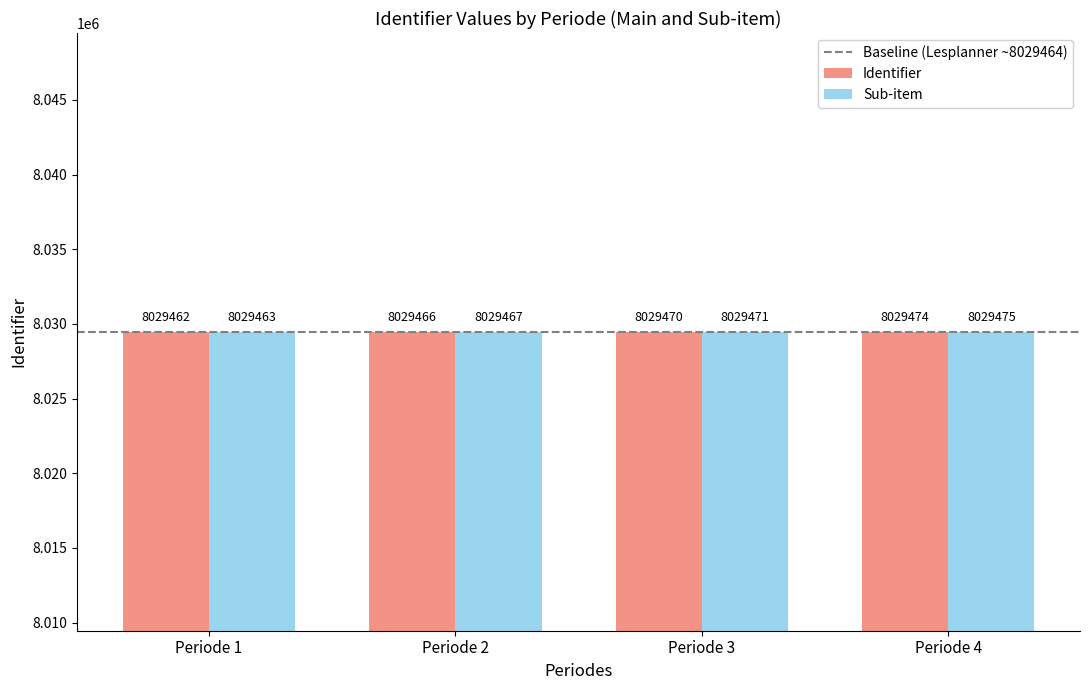

Reading right to left, transcribe all the data shown in this chart.

Identifier: Periode 4=8029474	Periode 3=8029470	Periode 2=8029466	Periode 1=8029462
Sub-item: Periode 4=8029475	Periode 3=8029471	Periode 2=8029467	Periode 1=8029463